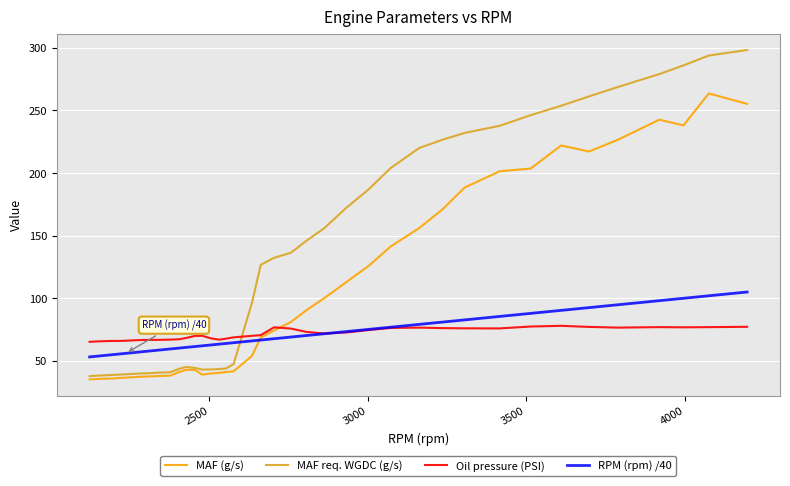

True or false: Oil pressure (PSI) and MAF req. WGDC (g/s) intersect in this chart.

True